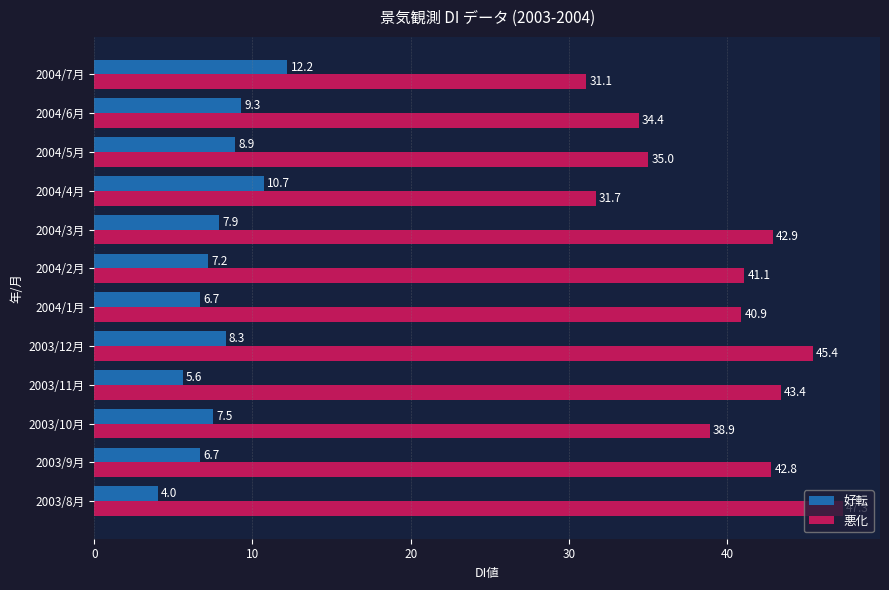

What is the sum of all 好転 values?

95.0